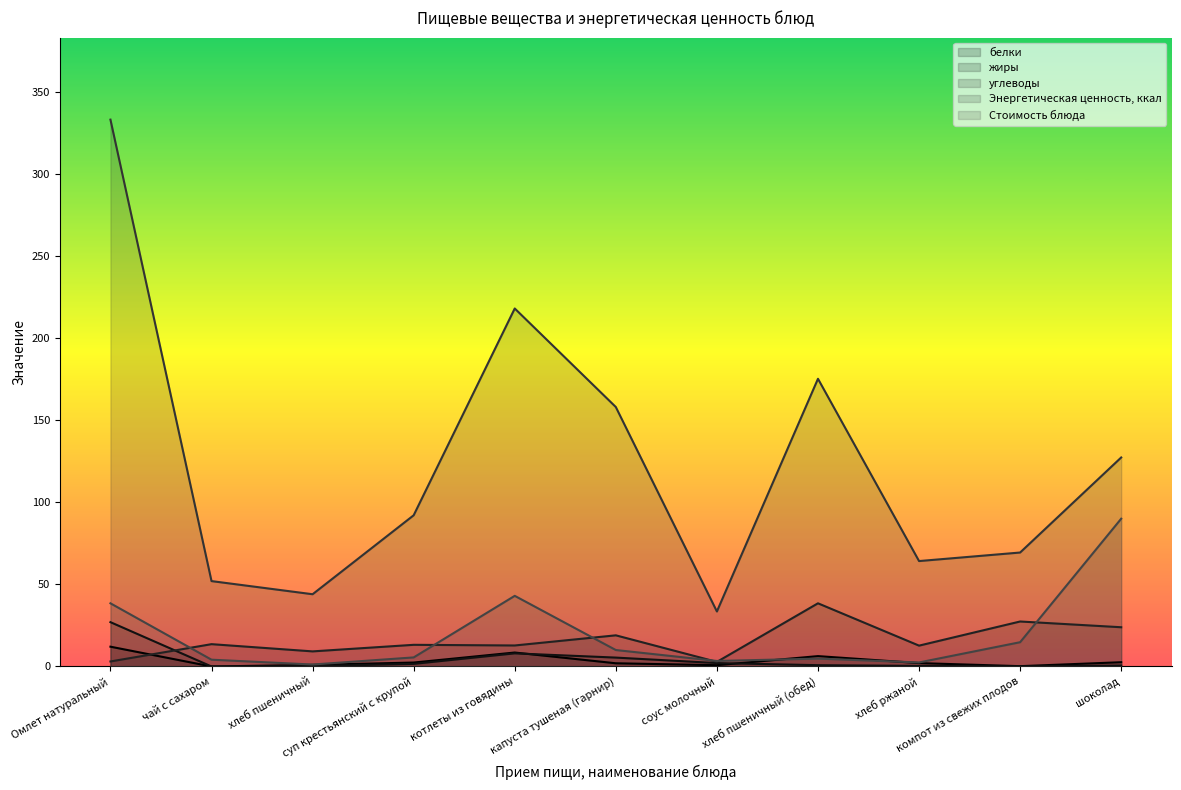

True or false: жиры and Стоимость блюда cross at least once.

False